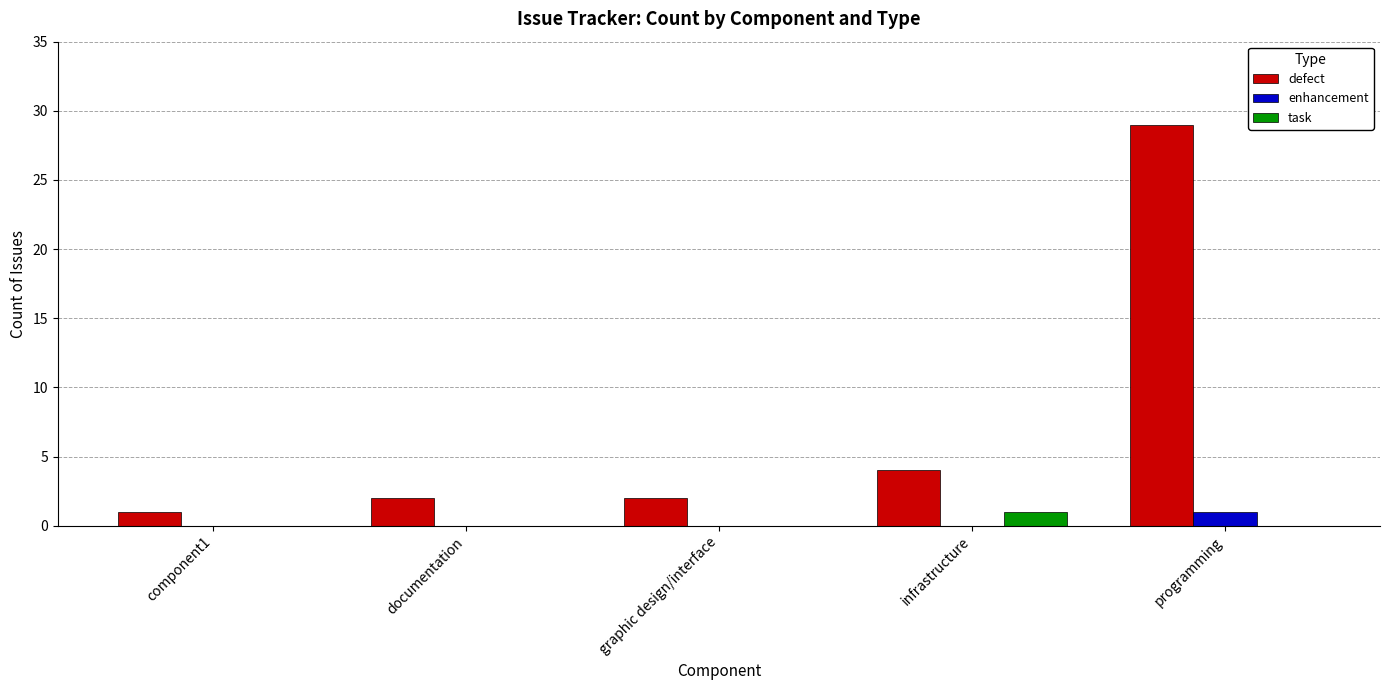

Is the value of defect at infrastructure greater than the value of task at programming?

Yes